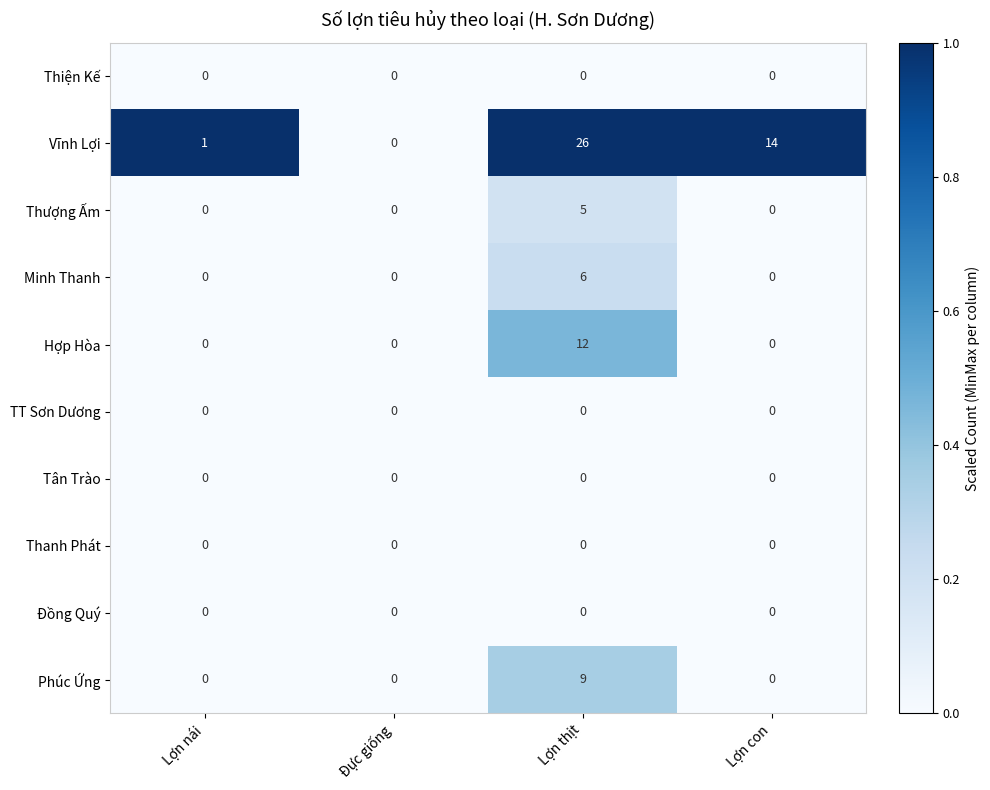

Which category has the highest value across all series?

Lợn thịt